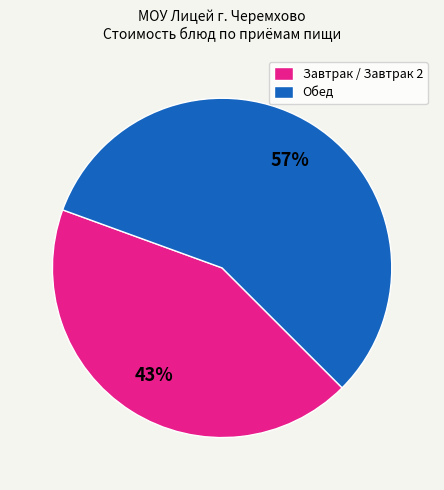

Is there a majority slice in this chart?

Yes